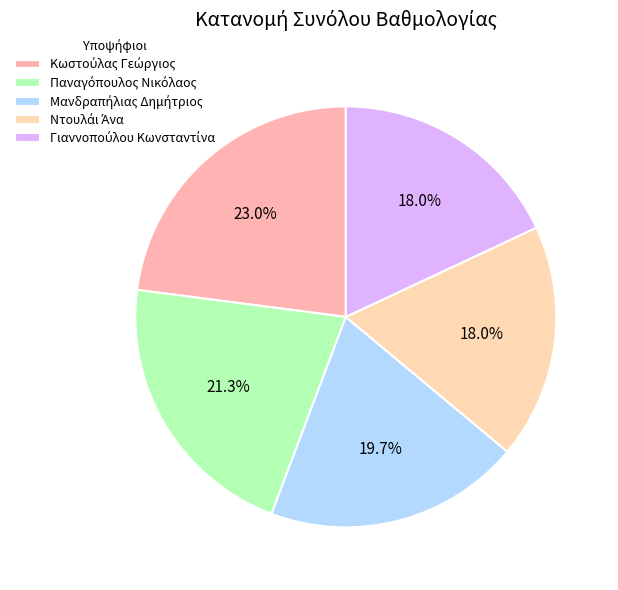

The Γιαννοπούλου Κωνσταντίνα slice represents 18% of the pie. True or false?

True